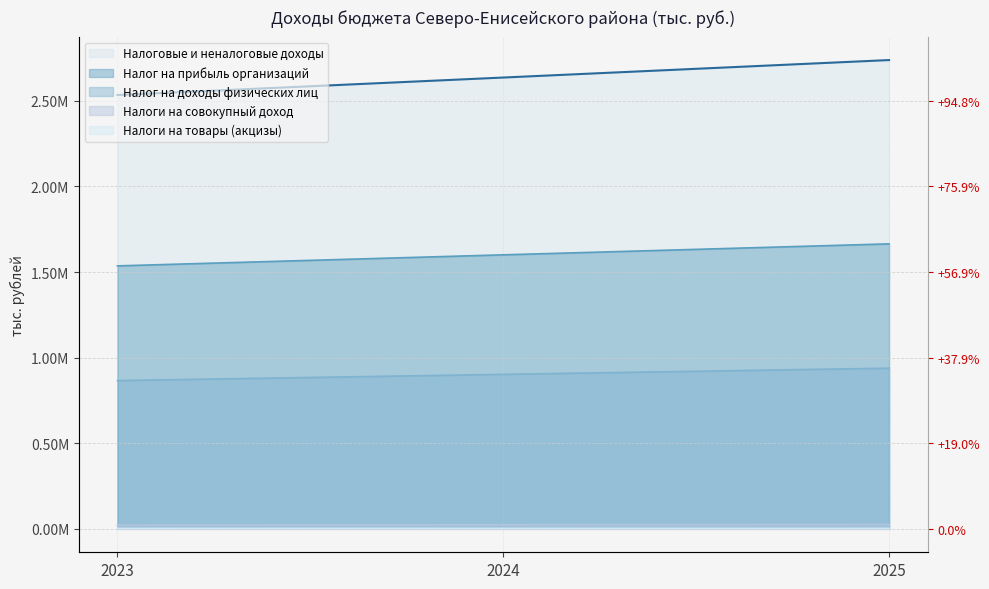

What is the maximum value for Налоговые и неналоговые доходы?

2738113.9